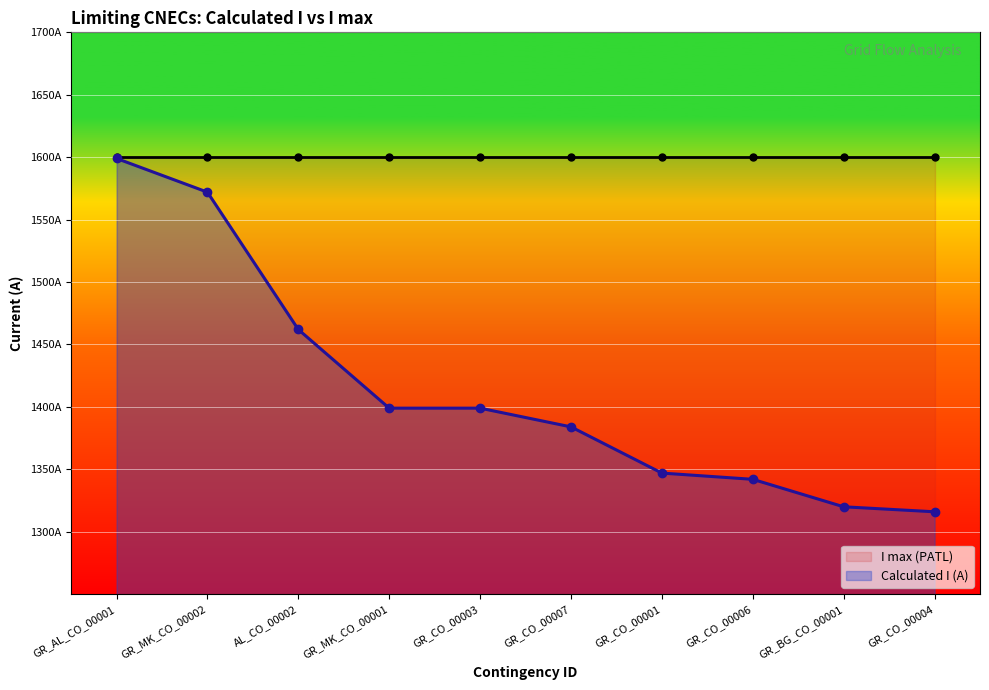

How many categories are shown in the chart?

10